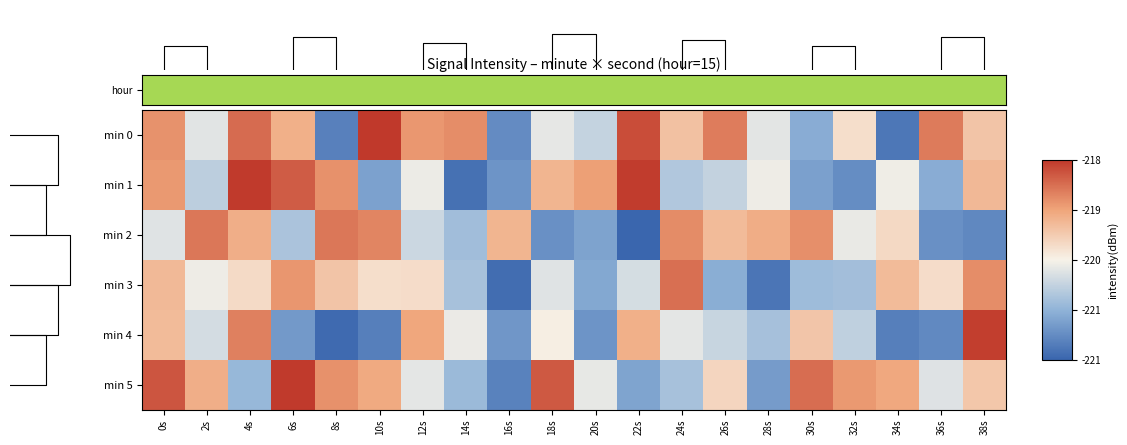

What is the smallest value displayed?

-221.5